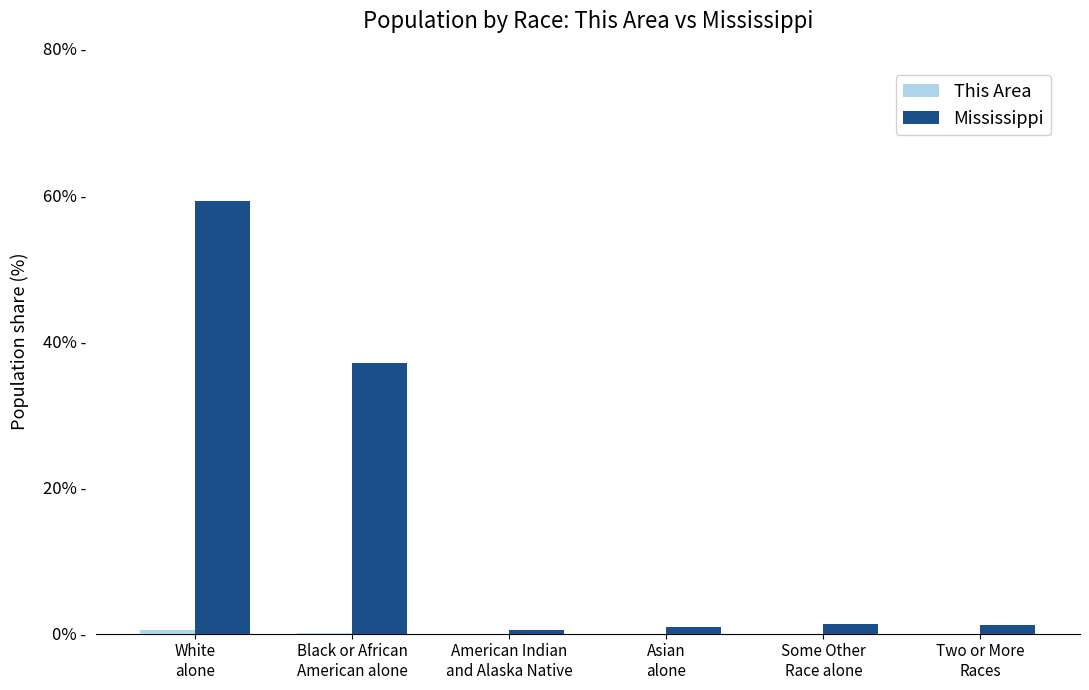

The value of This Area at Black or African
American alone is 0.1. True or false?

False